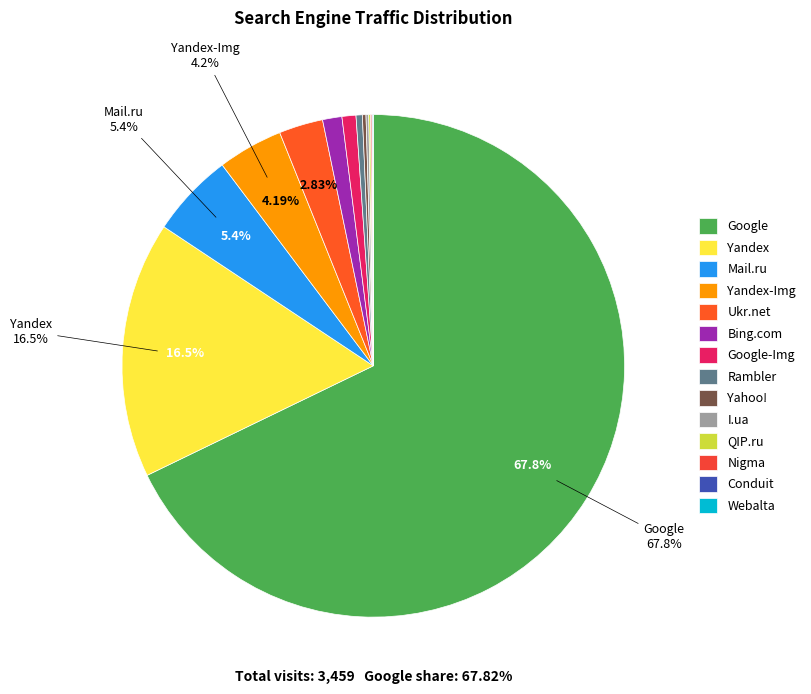

How many segments does this pie chart have?

14